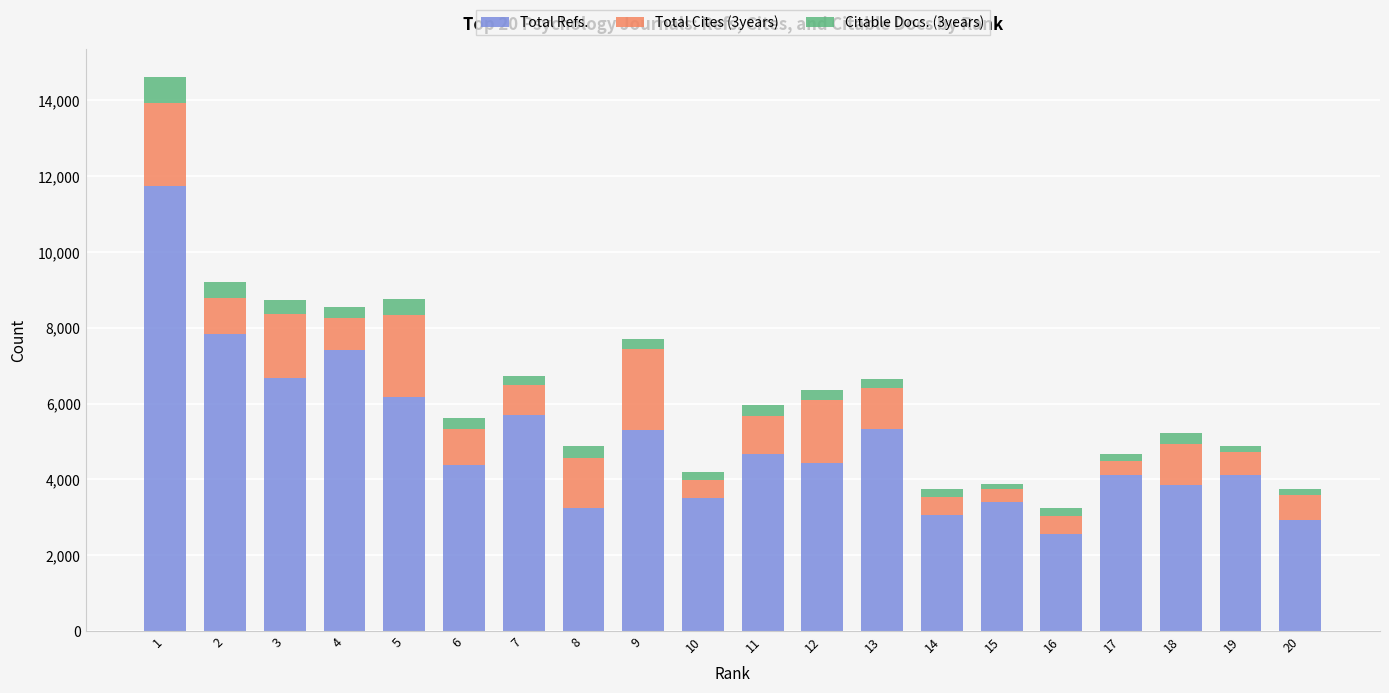

What is the maximum value for Total Refs.?

11726